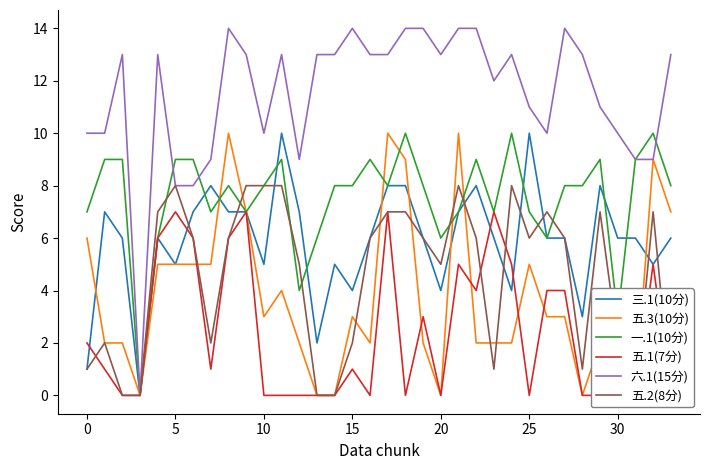

What are all the series names shown in the legend?

三.1(10分), 五.3(10分), 一.1(10分), 五.1(7分), 六.1(15分), 五.2(8分)